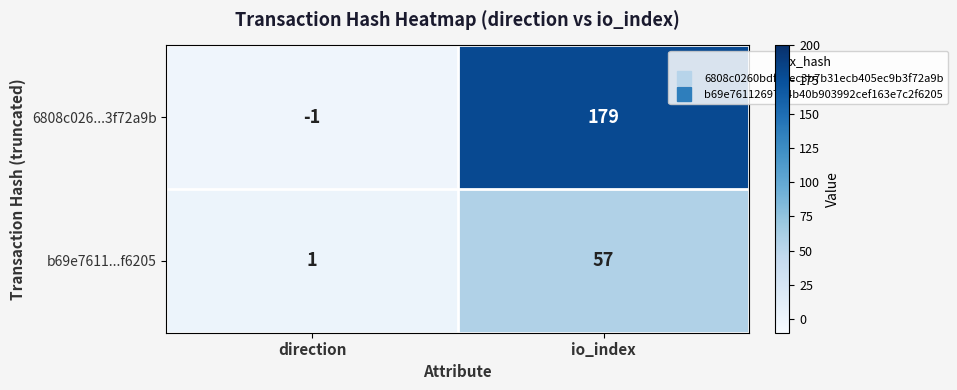

What is the maximum value shown in the chart?

179